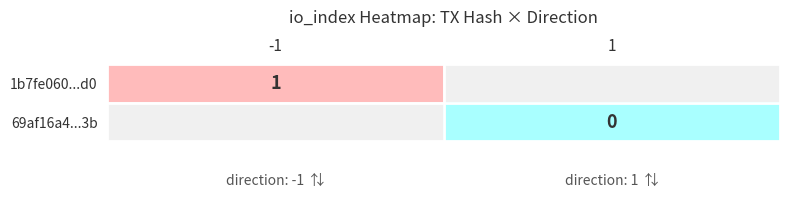

True or false: 1b7fe060...d0 has a value of 1 at -1.

True